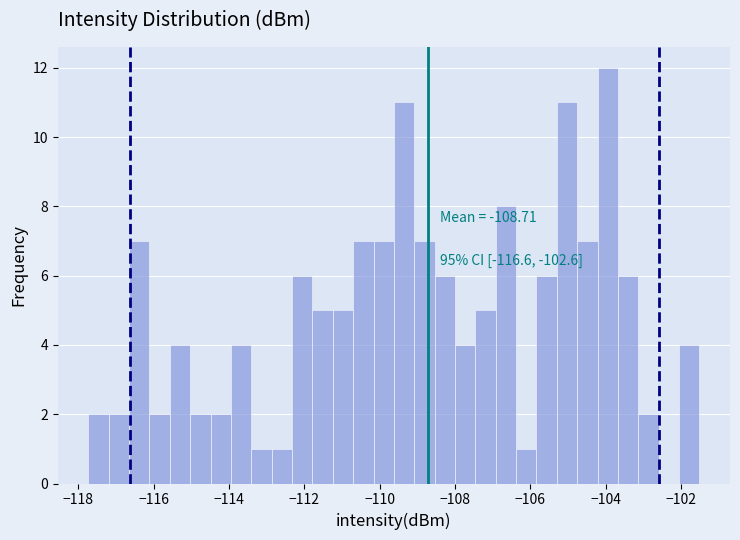

Around what value on the x-axis is the tallest bar? Give the approximate position of its centre, as read against the axis.

-104.0